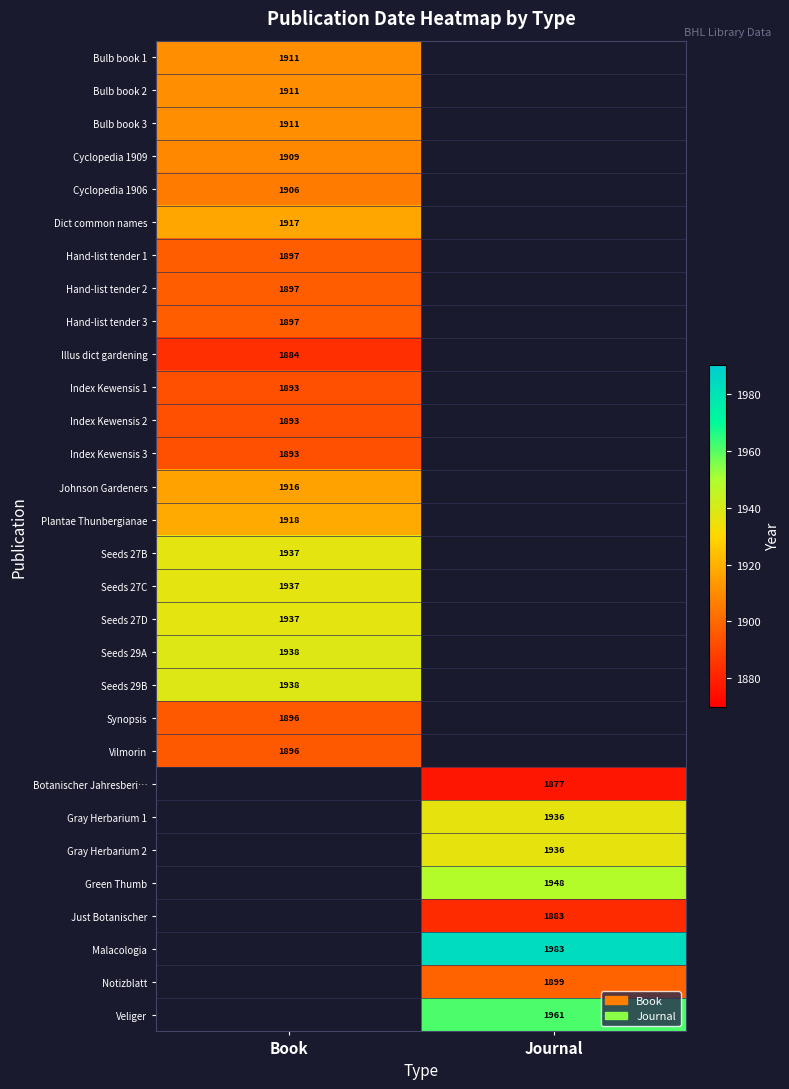

Is it true that Dict common names equals 3360 at Book?

False